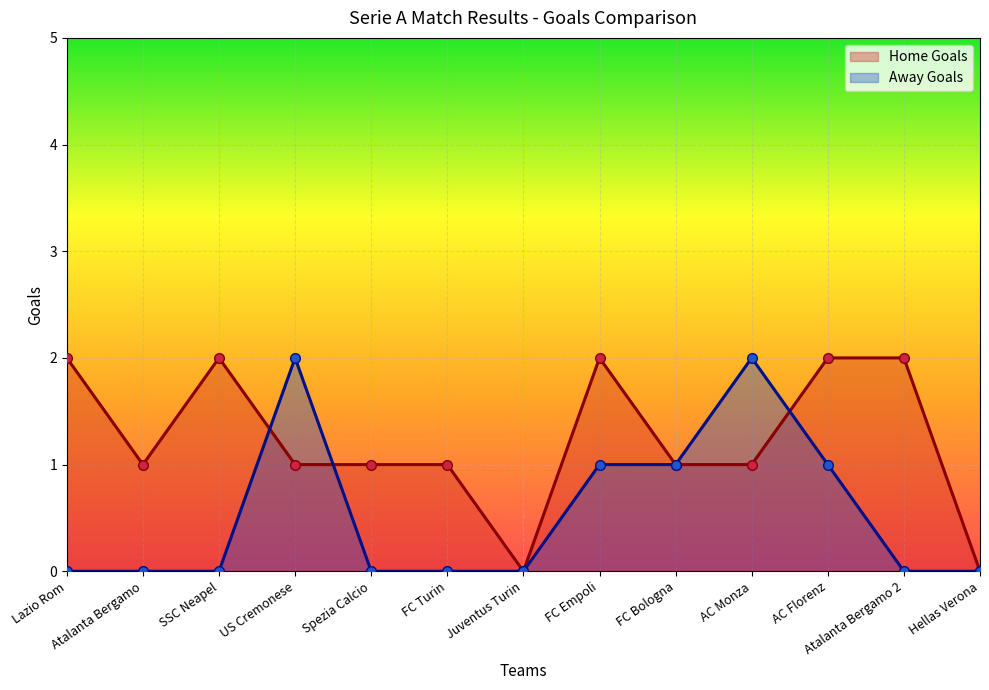

What is the average value of the Home Goals series?

1